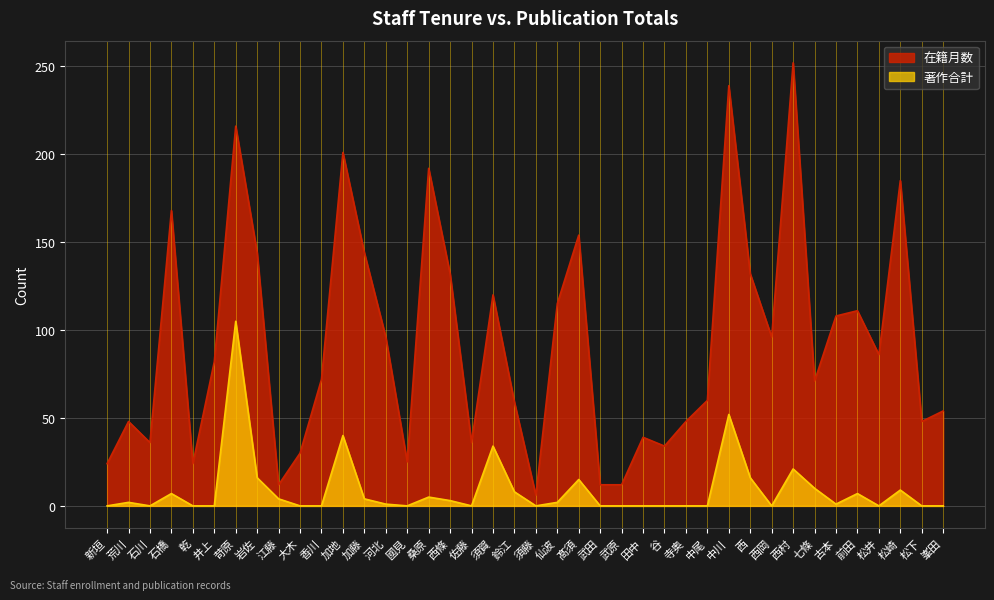

What is the spread (max minus min) of values at 中尾?

60